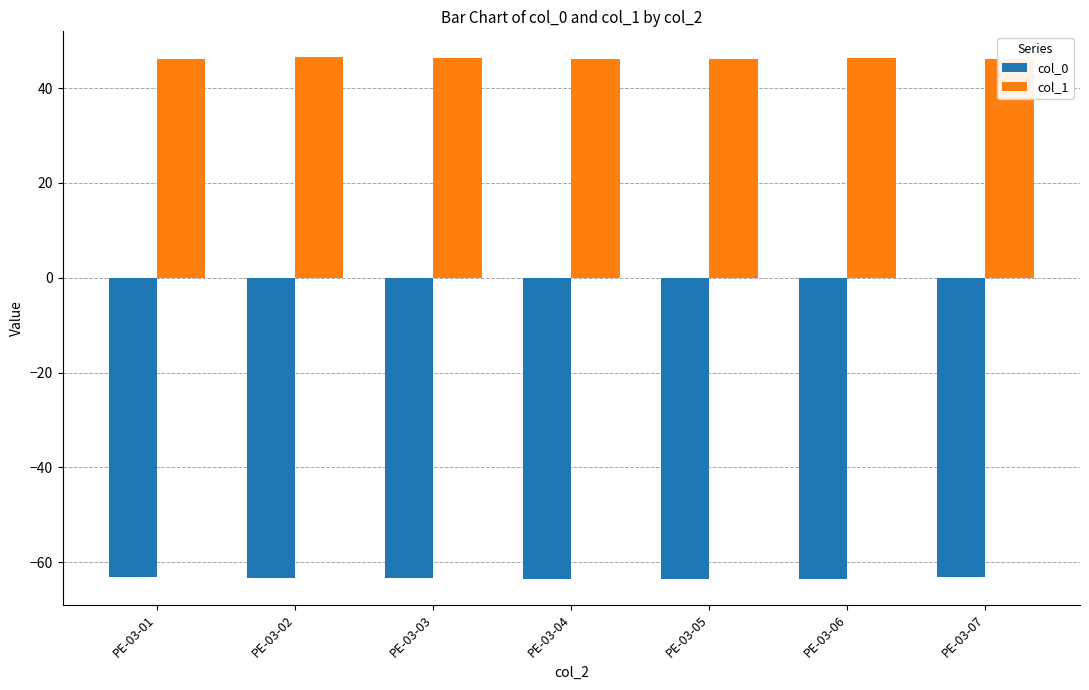

Is it true that col_1 equals 46.2 at PE-03-07?

True